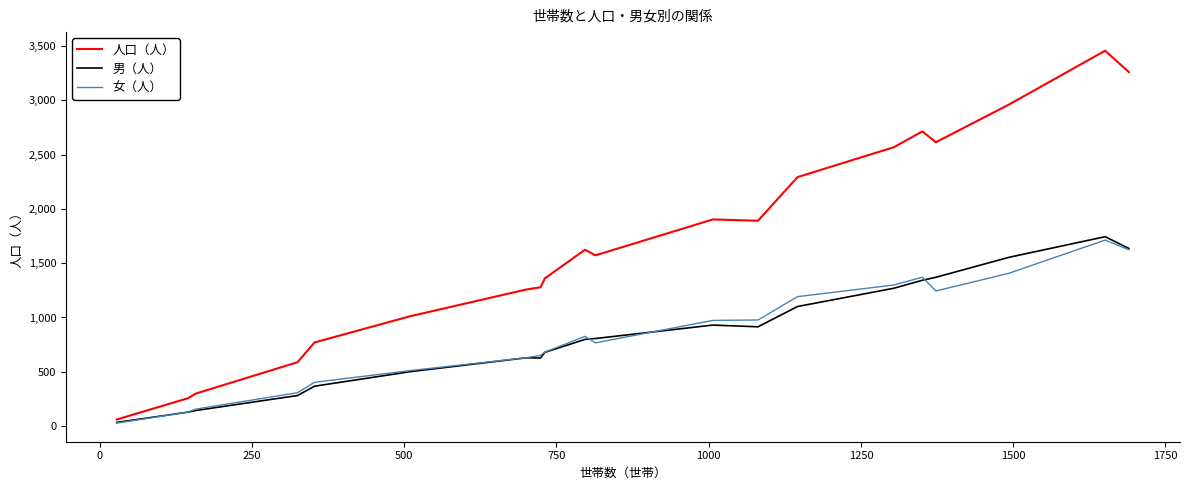

Which series has the largest total across all categories?

人口（人）